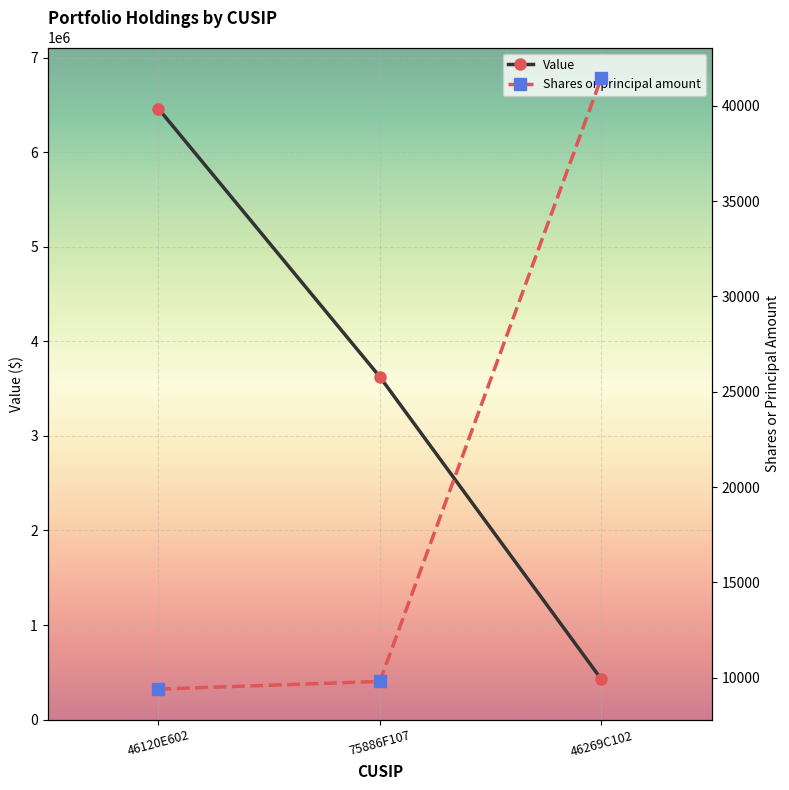

Which category has the lowest value in the Value series?

46269C102